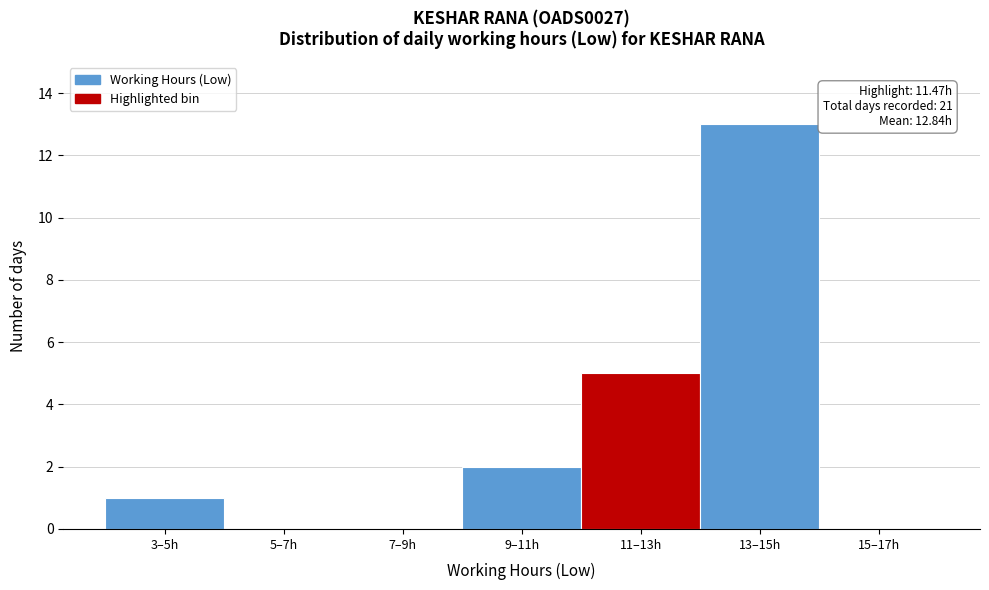

Reading left to right, list all the values displayed in this chart.

3–5h=1	5–7h=0	7–9h=0	9–11h=2	11–13h=5	13–15h=13	15–17h=0